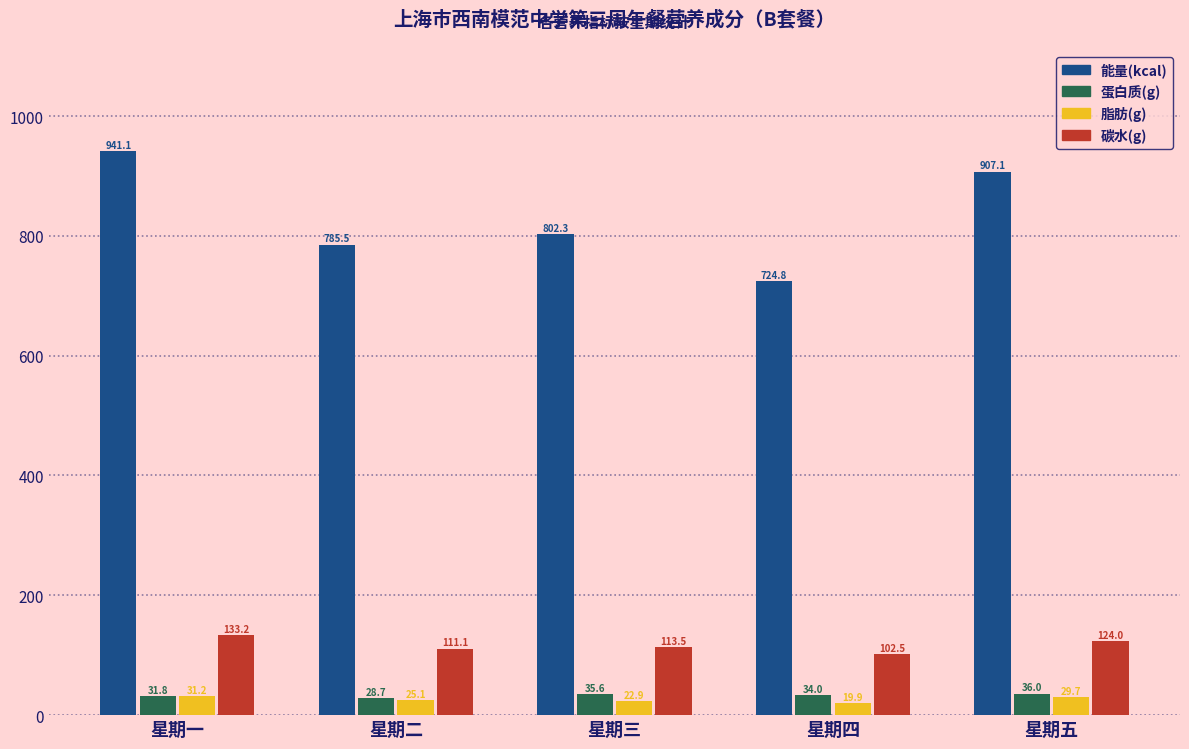

At which label is 脂肪(g) closest to 25?

星期二